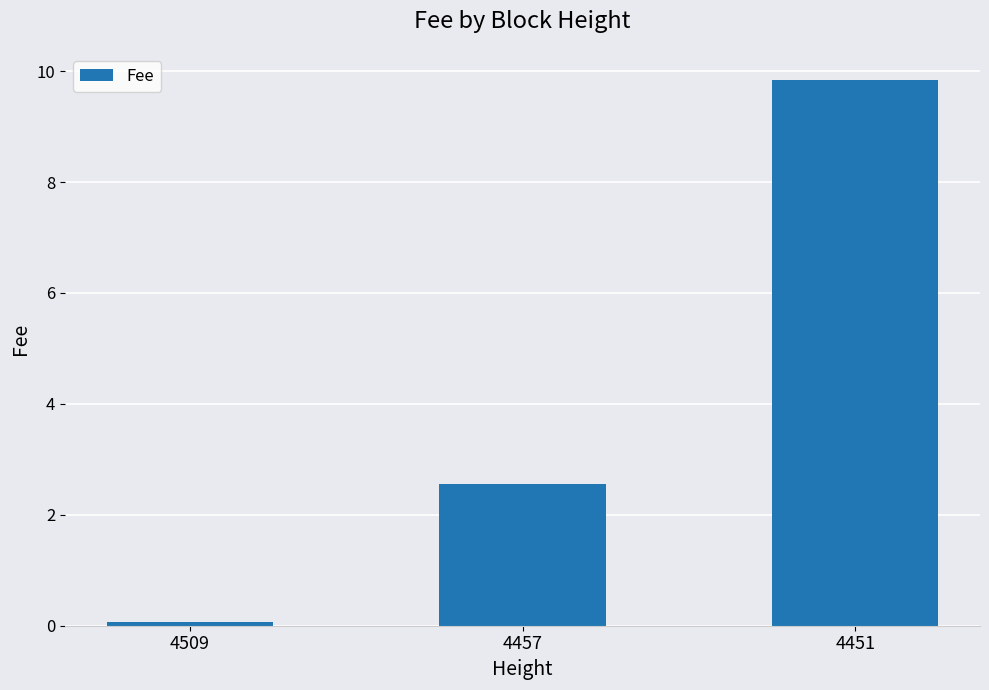

True or false: the data shows 9.8 at 4451.

True